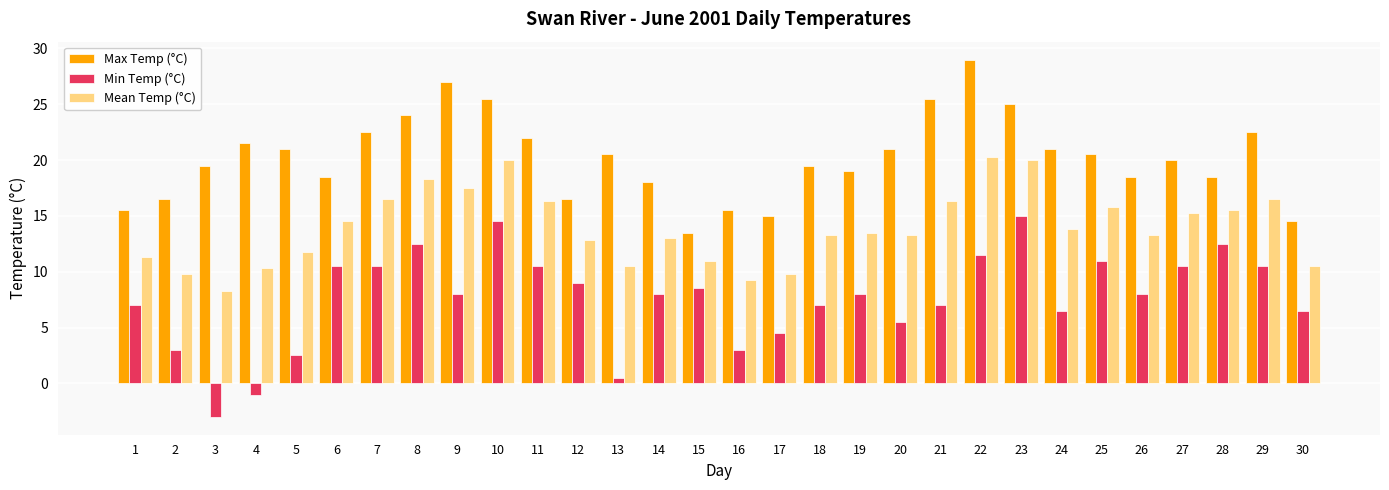

Count the number of categories in the chart.

30